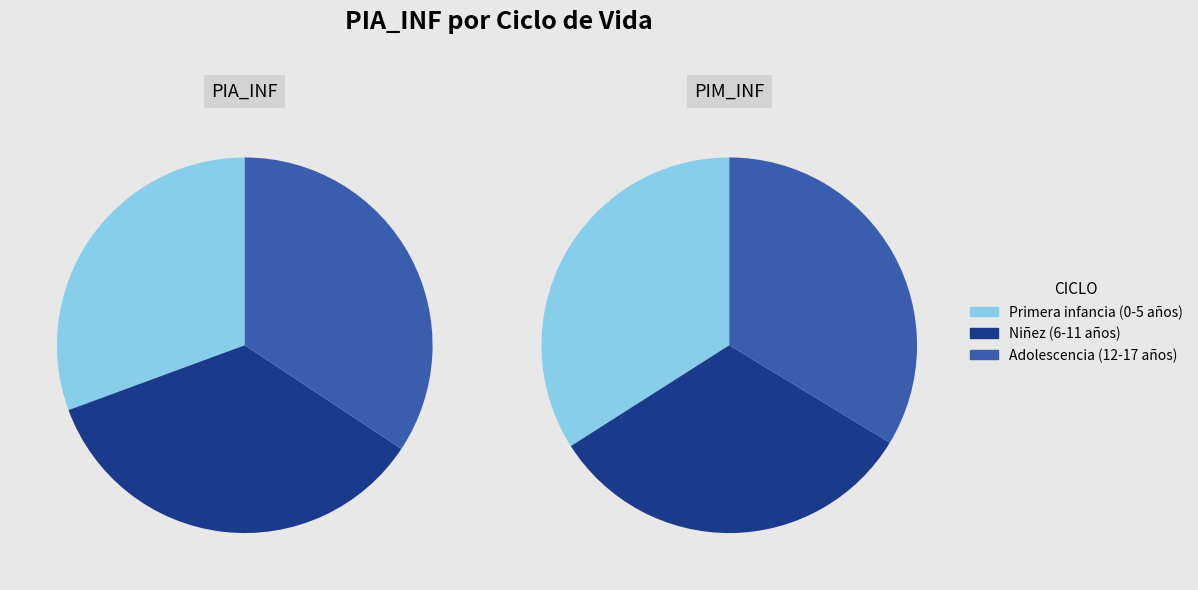

Which series has the largest range (max minus min)?

PIA_INF